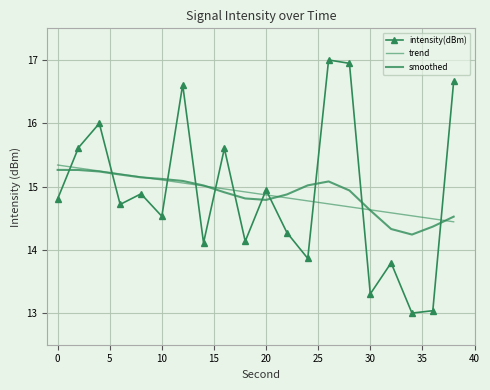

True or false: trend has more than 0 interior local peaks.

False